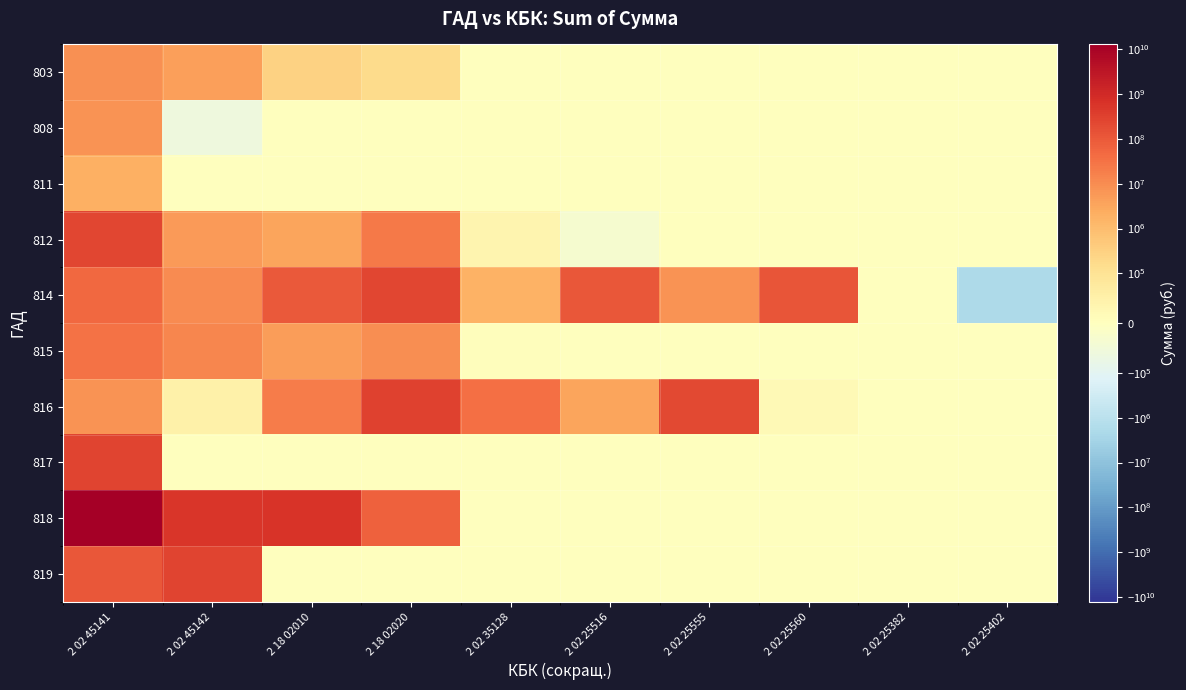

Reading right to left, extract all data points from this chart.

803: 2 02 25402=0.0	2 02 25382=0.0	2 02 25560=0.0	2 02 25555=0.0	2 02 25516=0.0	2 02 35128=0.0	2 18 02020=161669.0	2 18 02010=292359.4	2 02 45142=4484184.0	2 02 45141=8501904.0
808: 2 02 25402=0.0	2 02 25382=0.0	2 02 25560=0.0	2 02 25555=0.0	2 02 25516=0.0	2 02 35128=0.0	2 18 02020=0.0	2 18 02010=0.0	2 02 45142=-58922.6	2 02 45141=7828800.0
811: 2 02 25402=0.0	2 02 25382=0.0	2 02 25560=0.0	2 02 25555=0.0	2 02 25516=0.0	2 02 35128=0.0	2 18 02020=0.0	2 18 02010=0.0	2 02 45142=2607.0	2 02 45141=1938400.0
812: 2 02 25402=0.0	2 02 25382=0.0	2 02 25560=0.0	2 02 25555=0.0	2 02 25516=-34424.2	2 02 35128=38678.9	2 18 02020=23162408.1	2 18 02010=3551181.6	2 02 45142=5299400.0	2 02 45141=251743700.0
814: 2 02 25402=-1935175.2	2 02 25382=2385.0	2 02 25560=126886700.0	2 02 25555=7343300.0	2 02 25516=109594300.0	2 02 35128=1700000.0	2 18 02020=249510400.0	2 18 02010=98076300.0	2 02 45142=10286600.0	2 02 45141=52138500.0
815: 2 02 25402=0.0	2 02 25382=0.0	2 02 25560=0.0	2 02 25555=0.0	2 02 25516=0.0	2 02 35128=6078.0	2 18 02020=9811900.0	2 18 02010=4700000.0	2 02 45142=13447300.0	2 02 45141=31822200.0
816: 2 02 25402=0.0	2 02 25382=247.5	2 02 25560=18087.0	2 02 25555=206742500.0	2 02 25516=3495400.0	2 02 35128=34354400.0	2 18 02020=301682000.0	2 18 02010=19518000.0	2 02 45142=49800.0	2 02 45141=7158600.0
817: 2 02 25402=0.0	2 02 25382=0.0	2 02 25560=0.0	2 02 25555=0.0	2 02 25516=0.0	2 02 35128=0.0	2 18 02020=0.0	2 18 02010=0.0	2 02 45142=0.0	2 02 45141=275927500.0
818: 2 02 25402=0.0	2 02 25382=0.0	2 02 25560=0.0	2 02 25555=0.0	2 02 25516=0.0	2 02 35128=0.0	2 18 02020=68563000.0	2 18 02010=574234000.0	2 02 45142=513084000.0	2 02 45141=12805744900.0
819: 2 02 25402=0.0	2 02 25382=0.0	2 02 25560=0.0	2 02 25555=0.0	2 02 25516=0.0	2 02 35128=0.0	2 18 02020=0.0	2 18 02010=0.0	2 02 45142=279679837.8	2 02 45141=105573900.0